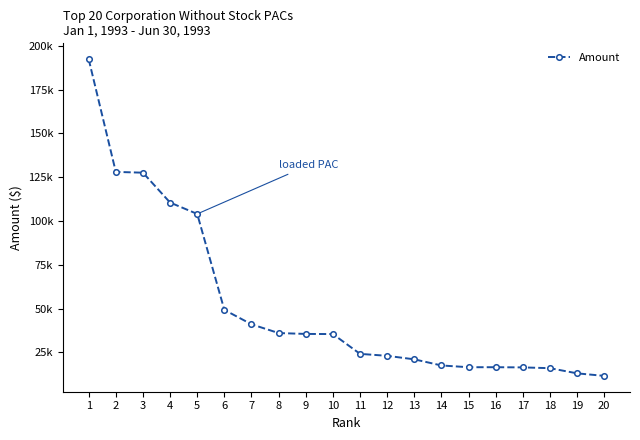

The chart shows a value of 104000 at 5. True or false?

True